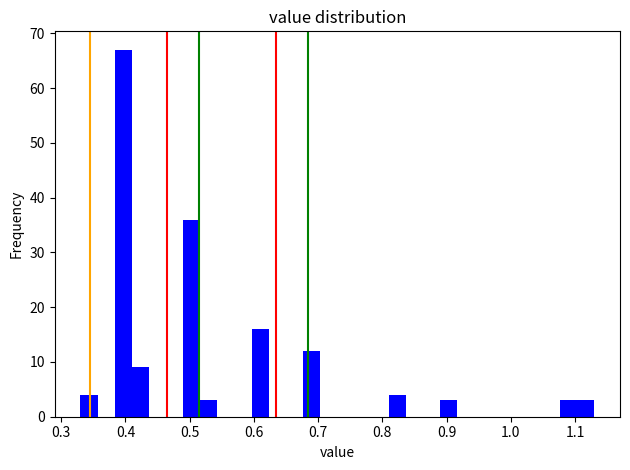

Around what value on the x-axis is the tallest bar? Give the approximate position of its centre, as read against the axis.

0.40